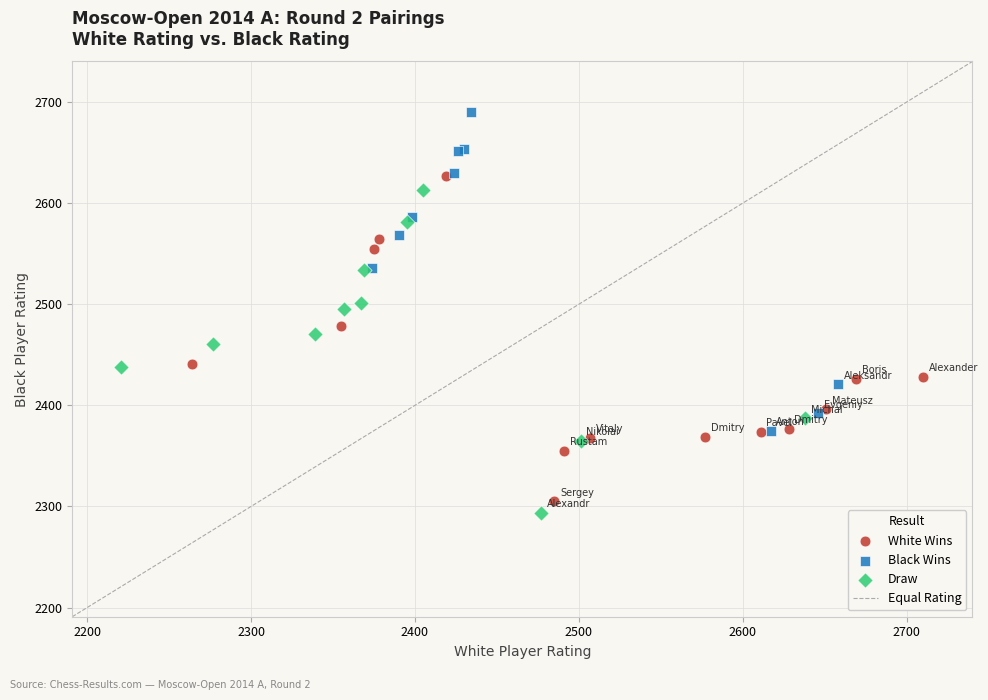

Which series contains the highest Y value?

Black Wins